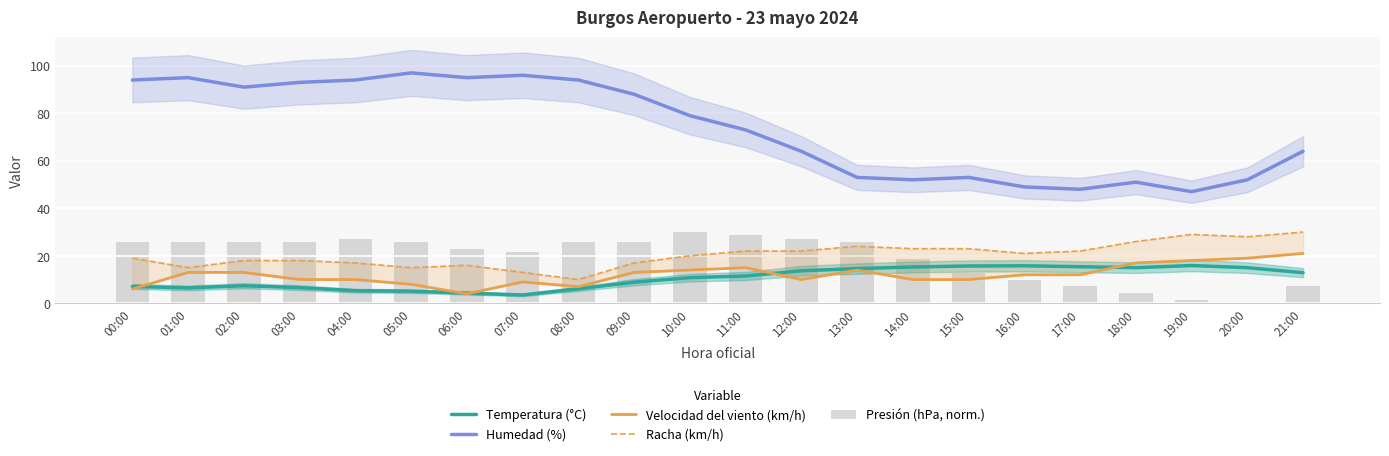

What is the sum of all Temperatura (°C) values?

232.4